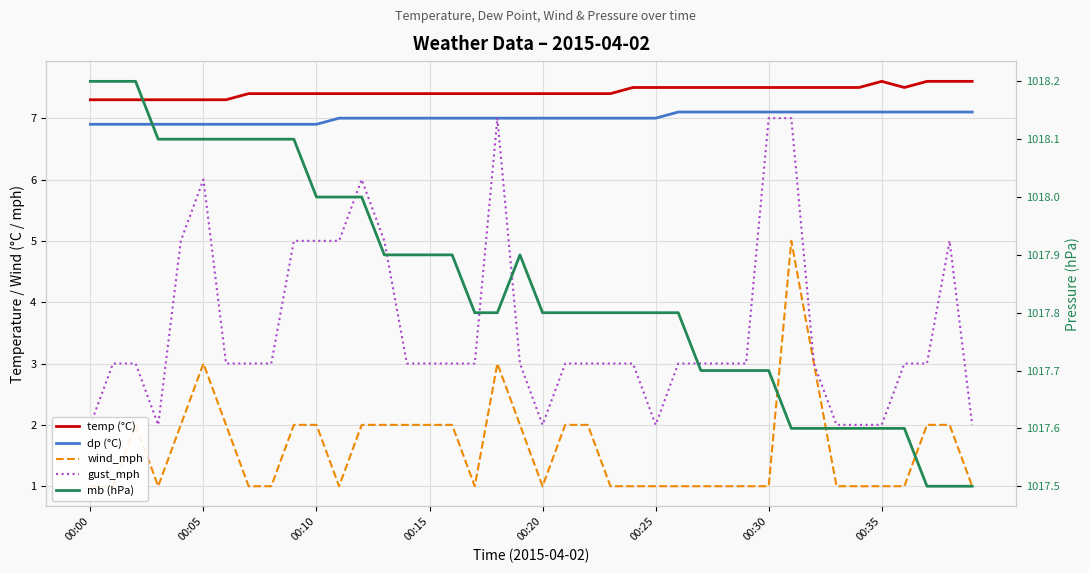

Which series has the widest spread of values?

gust_mph